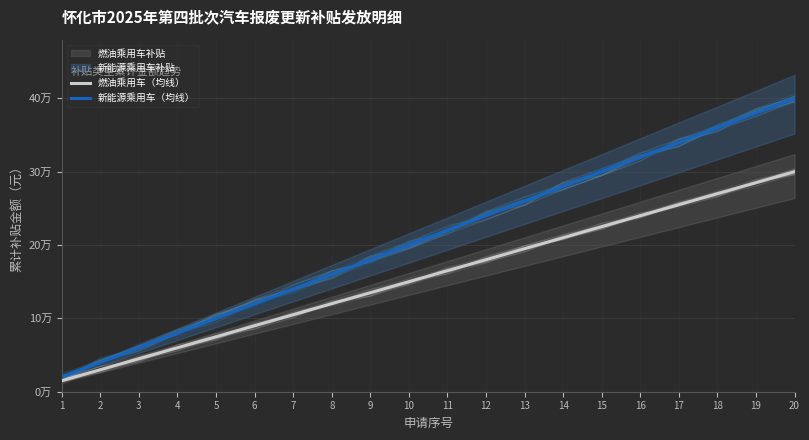

Which series has the largest total across all categories?

新能源乘用车（均线）